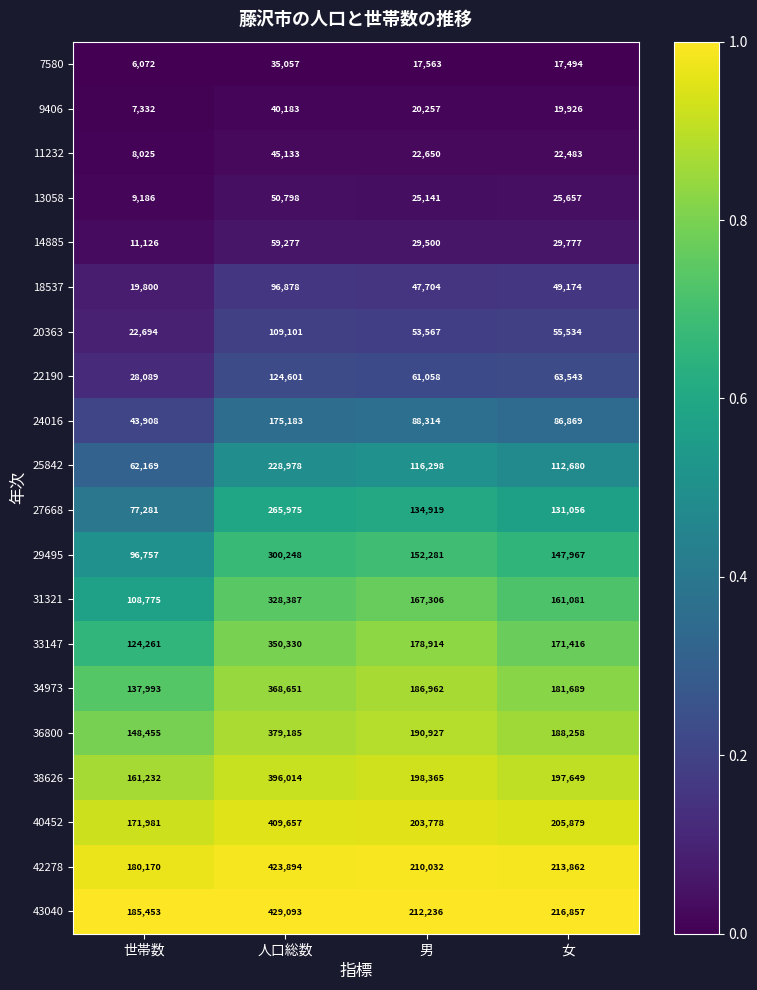

The value of 43040 at 世帯数 is 185453. True or false?

True